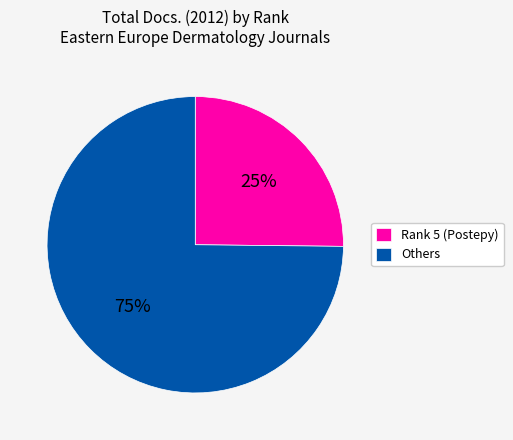

What percentage is the Rank 5 (Postepy) slice, to the nearest percent?

25%